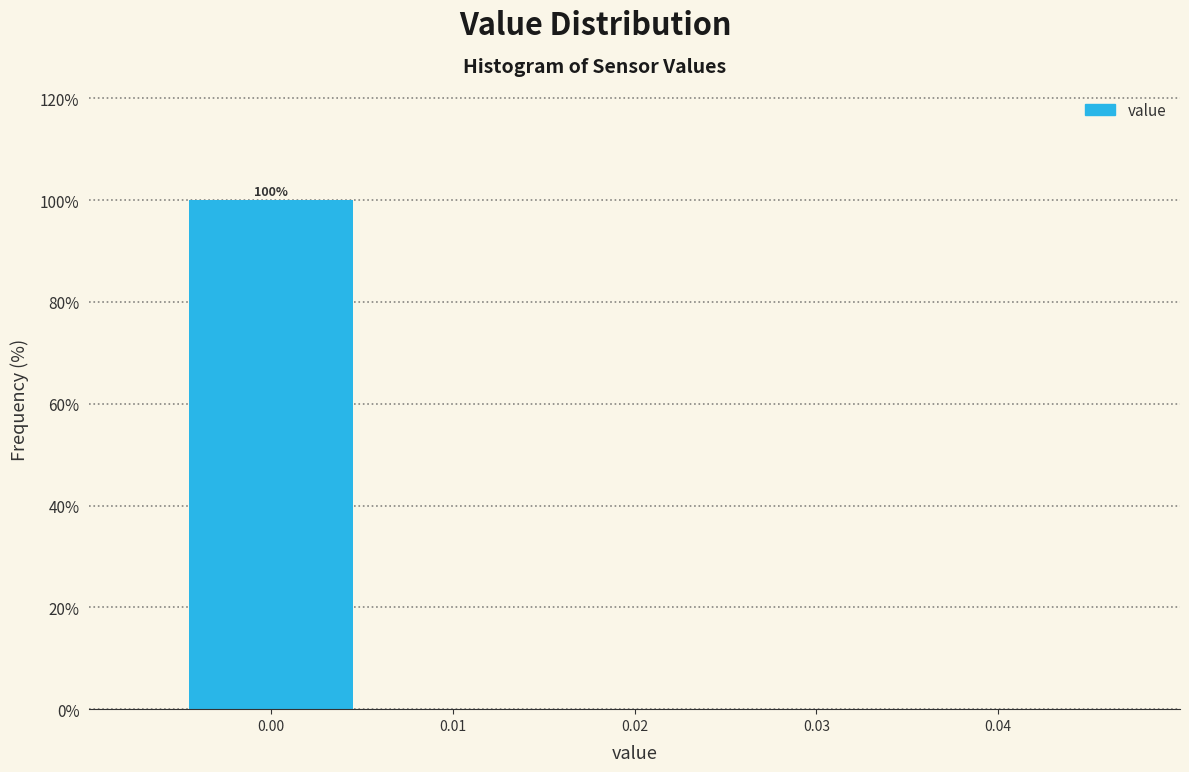

Which range on the x-axis has the tallest bar?

-0.005 to 0.005